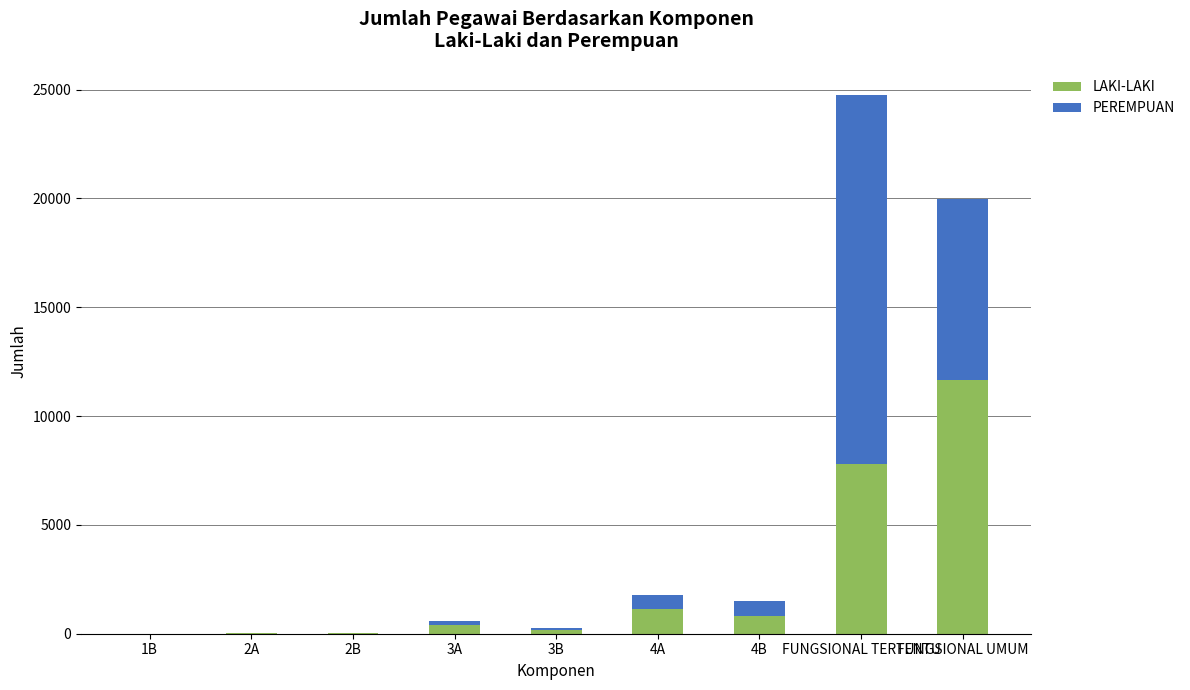

At which category is the sum across all series the highest?

FUNGSIONAL TERTENTU